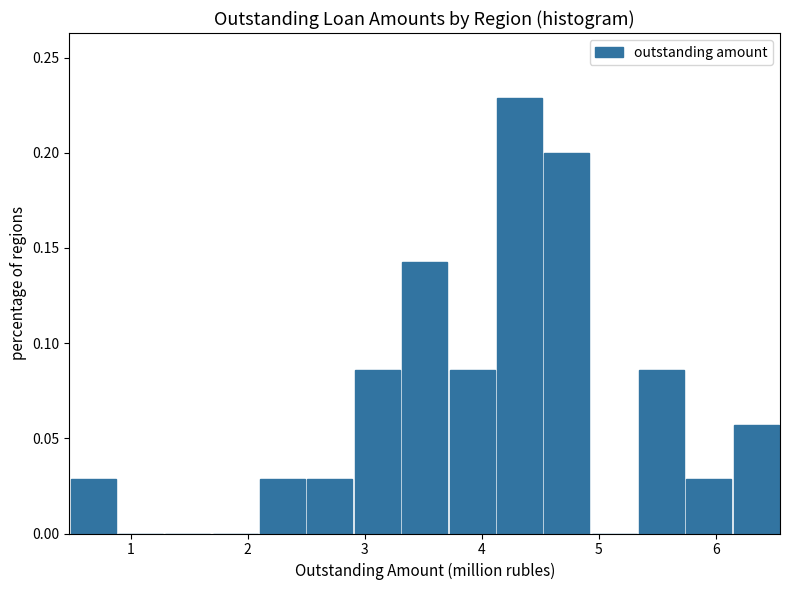

Over which range of the x-axis is the bar tallest?

4.1 to 4.5